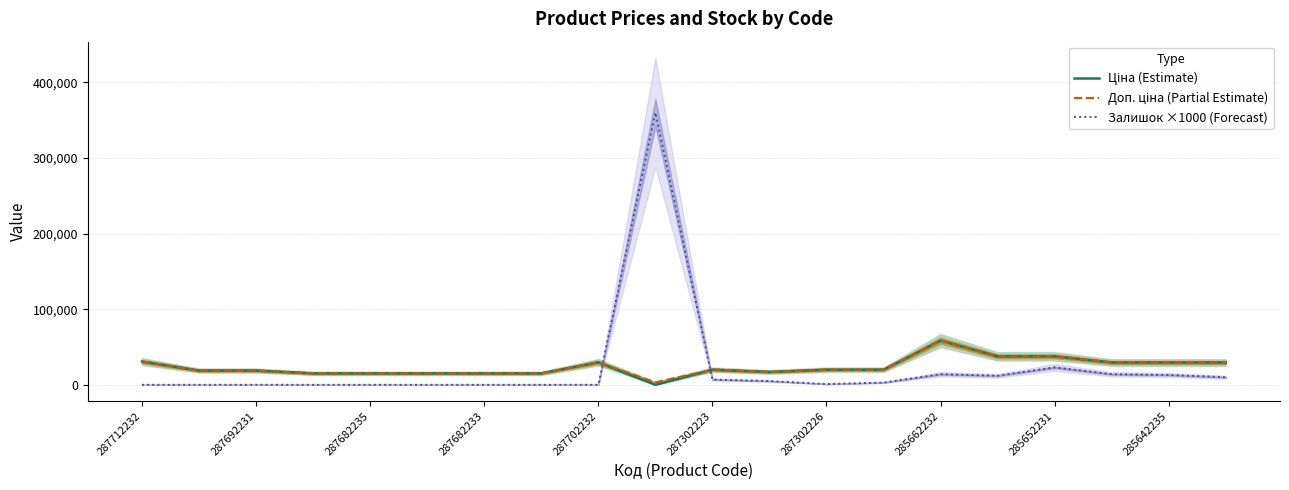

The value of Залишок ×1000 (Forecast) at 287692231 is 0.0. True or false?

True